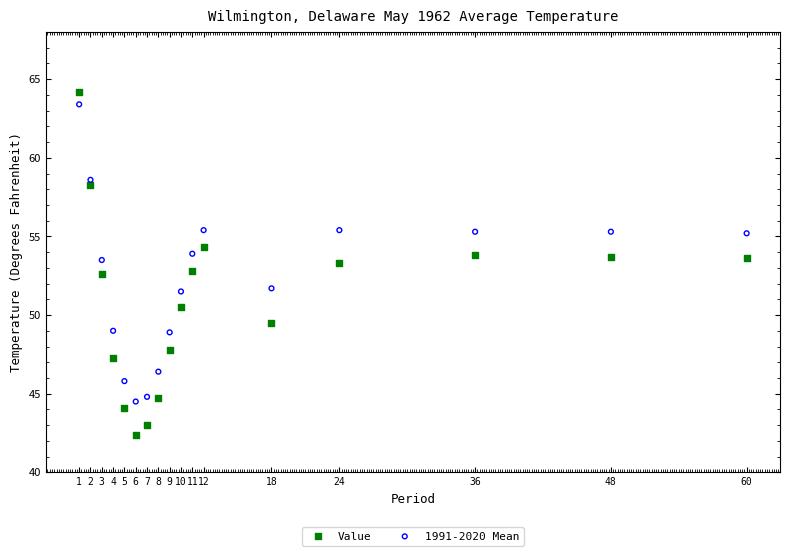

Which series has the largest Y range (max minus min)?

Value